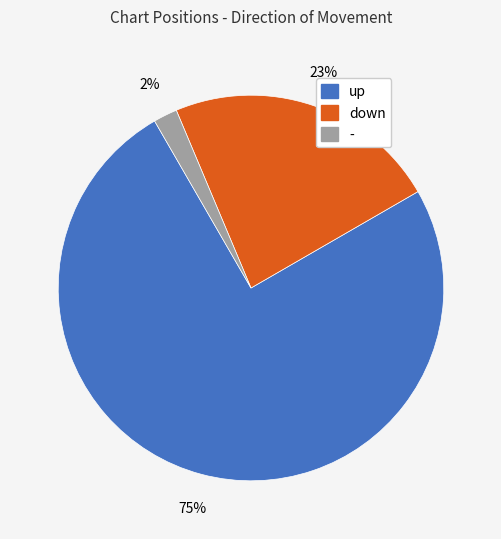

To the nearest percent, what is the average slice percentage?

33%